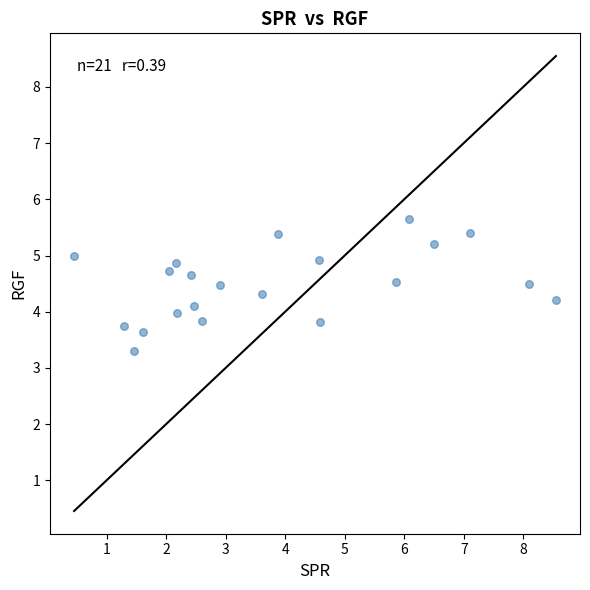

What is the range of X values (max minus min)?

8.1